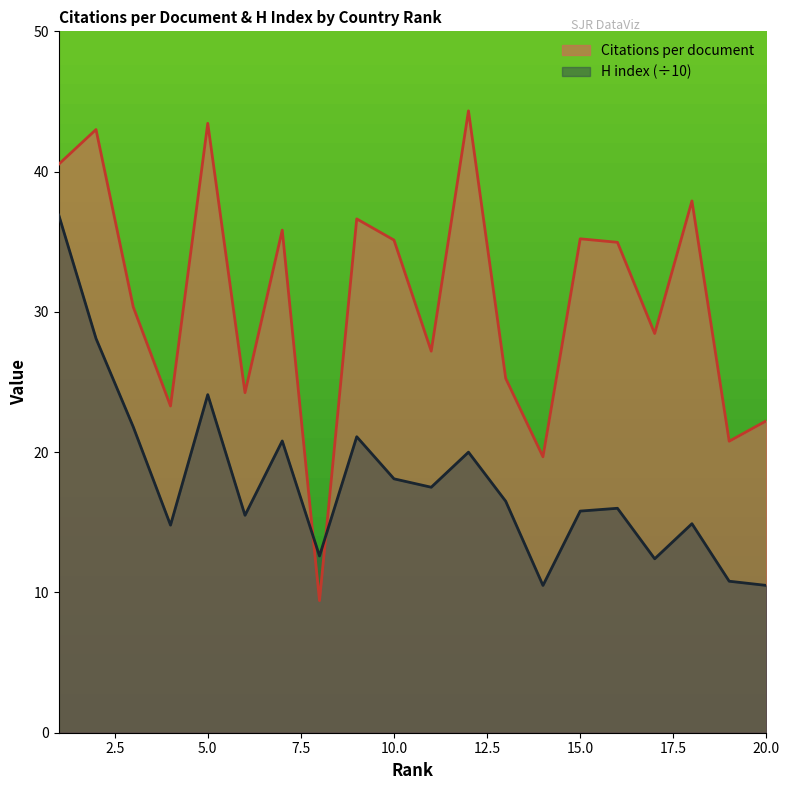

What are all the series names shown in the legend?

Citations per document, H index (÷10)